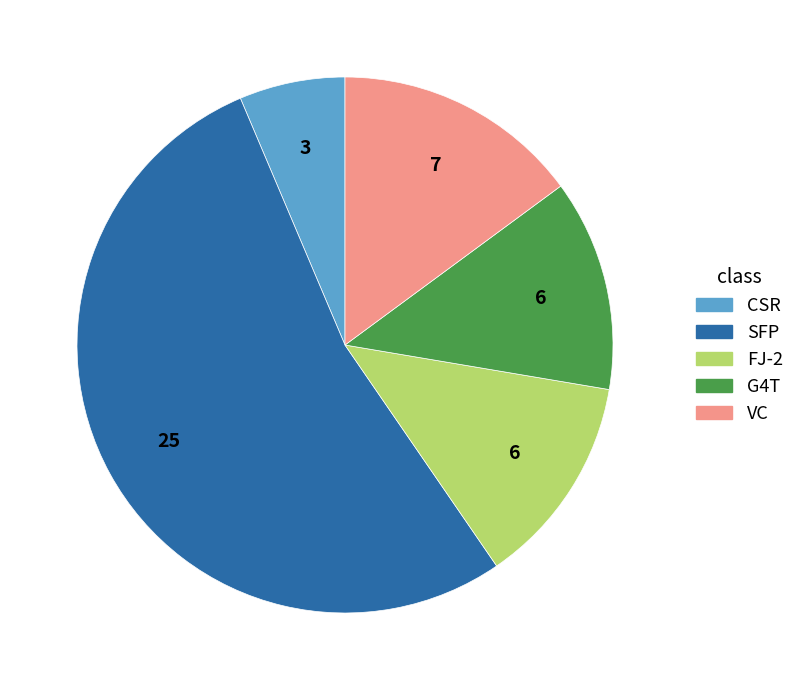

Which slice is the largest?

SFP